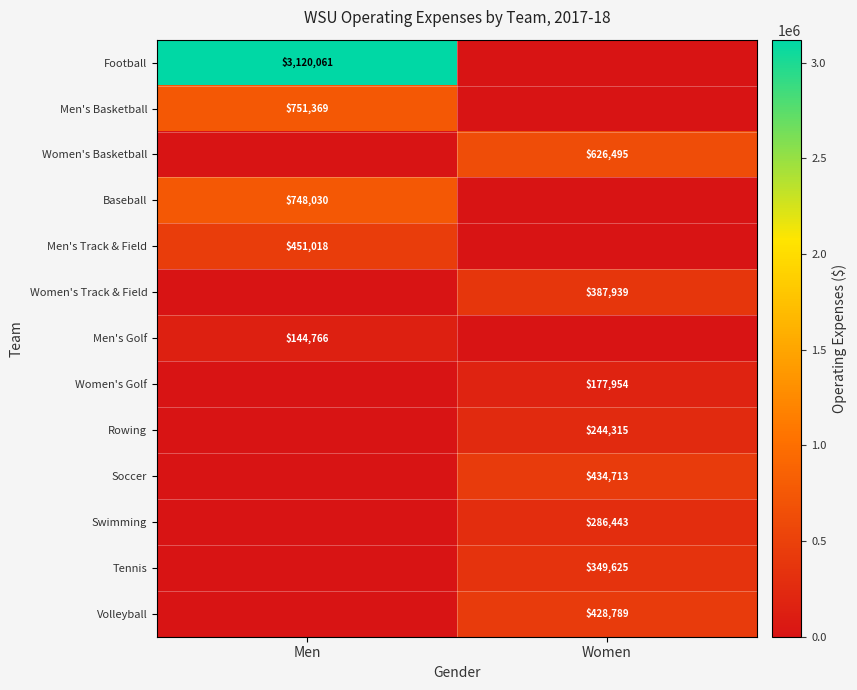

How many distinct data groups are displayed?

13